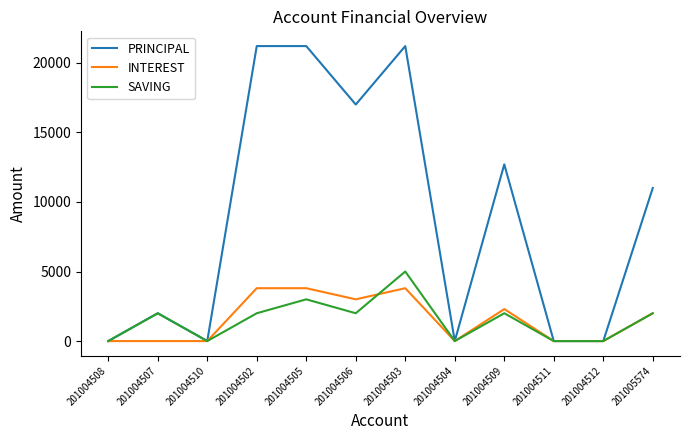

Read the SAVING value at 201004505, to the nearest 100.

3000